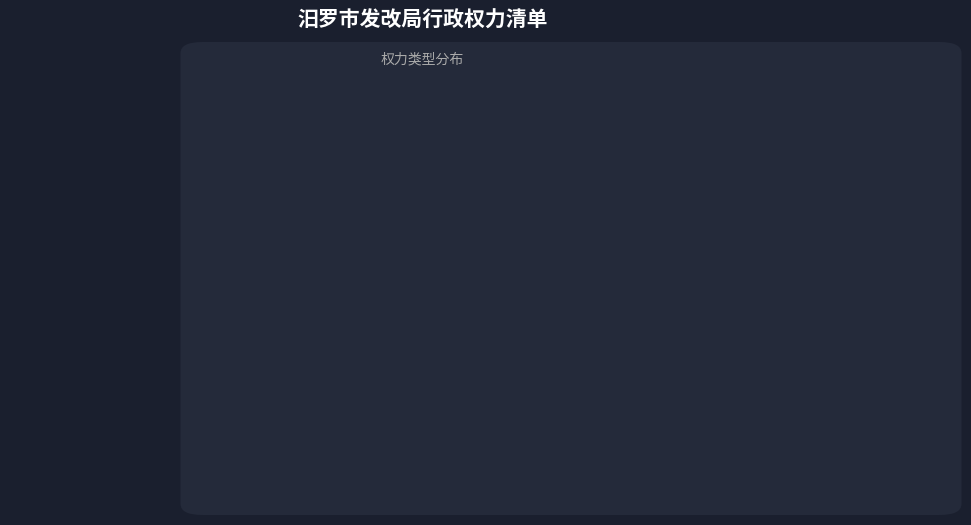

Is there any slice that represents more than half of the pie?

Yes